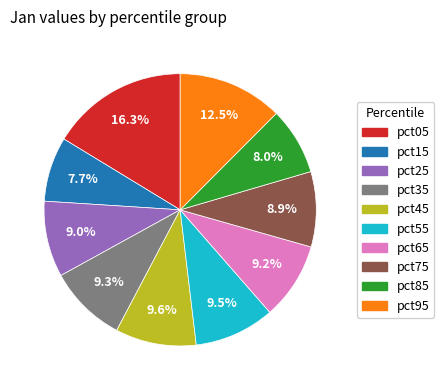

To the nearest percent, what portion does pct45 represent?

10%